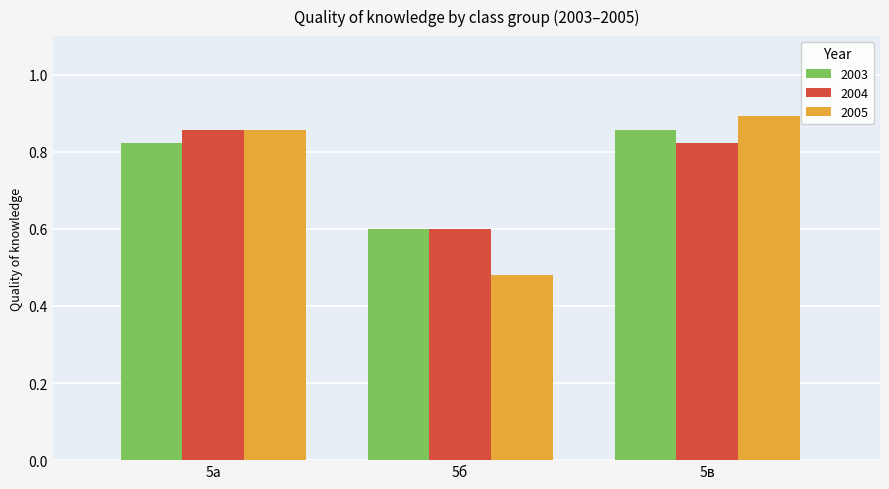

At which category is the sum across all series the highest?

5в